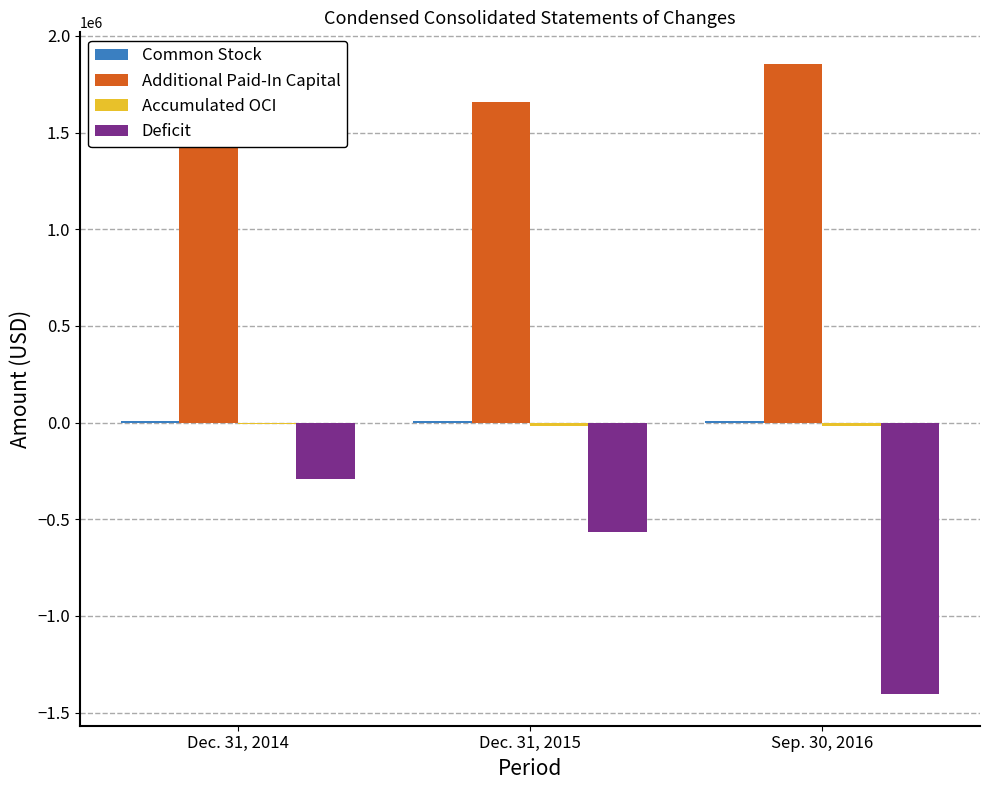

What is the greatest value displayed?

1855519